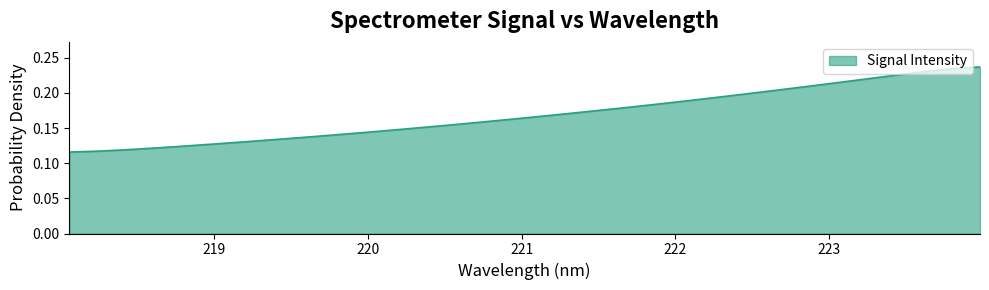

How many lines are shown in the chart?

1